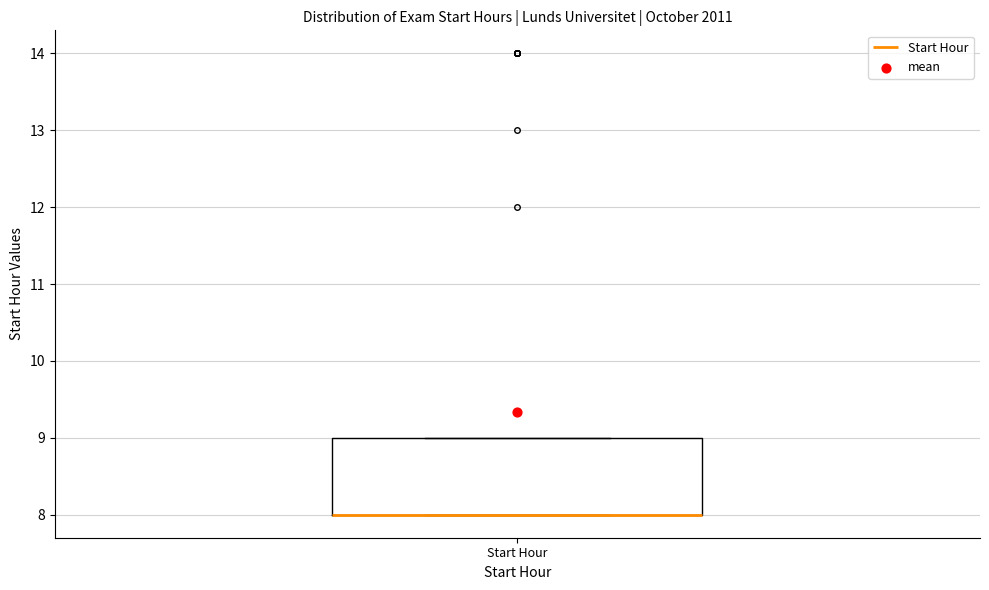

Read this box plot against the y-axis: the position of the median line, the range covered by the box, and the ends of both whiskers. The values are not printed on the chart, so give them approximately, as read against the axis.

median 8 (drawn on the box's lower edge), box 8 to 9, whiskers 8 to 9